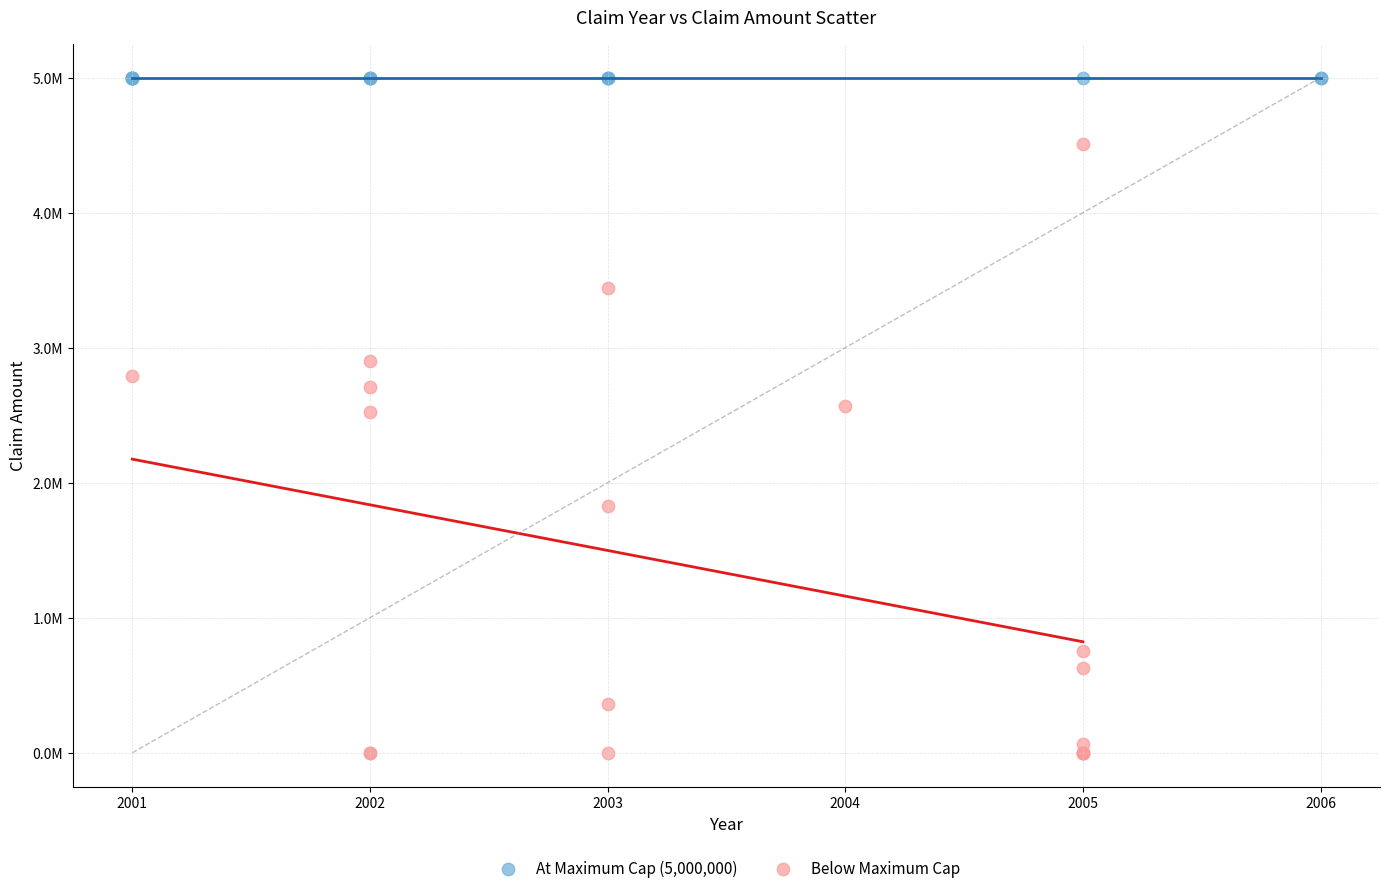

What are all the series names shown in the legend?

At Maximum Cap (5,000,000), Below Maximum Cap